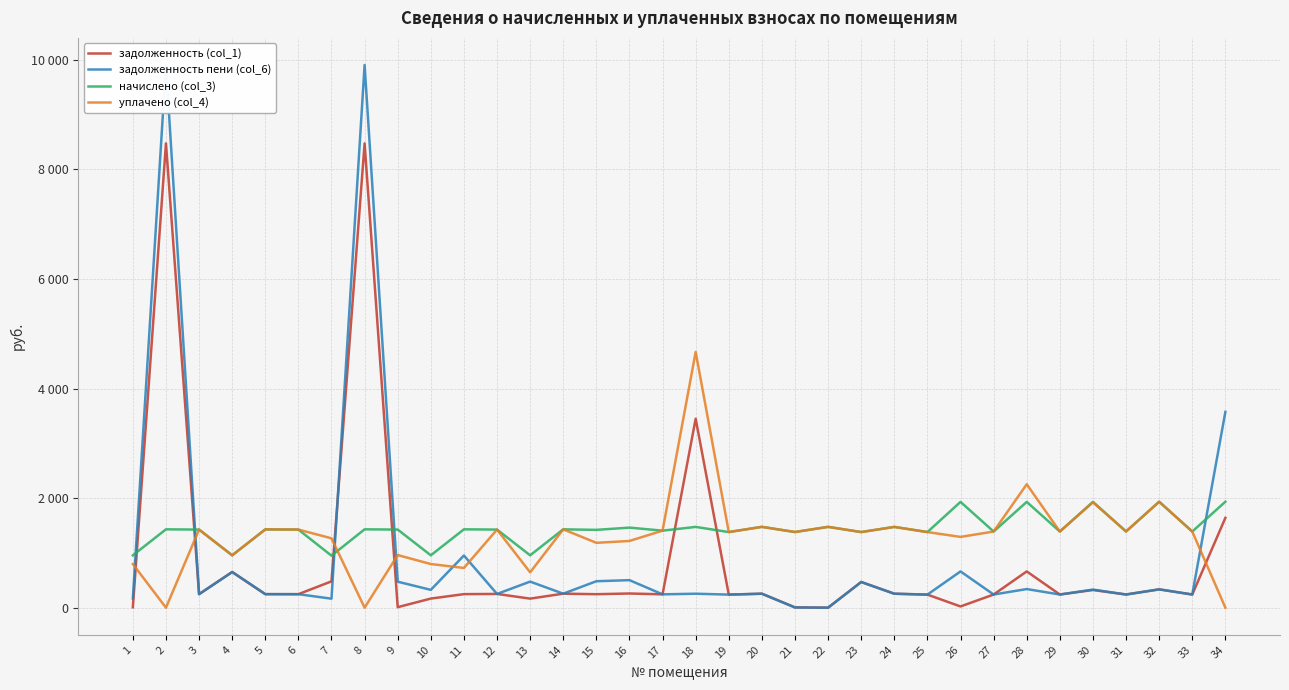

Rank the series by their average value, from lowest to highest.

задолженность (col_1), задолженность пени (col_6), уплачено (col_4), начислено (col_3)